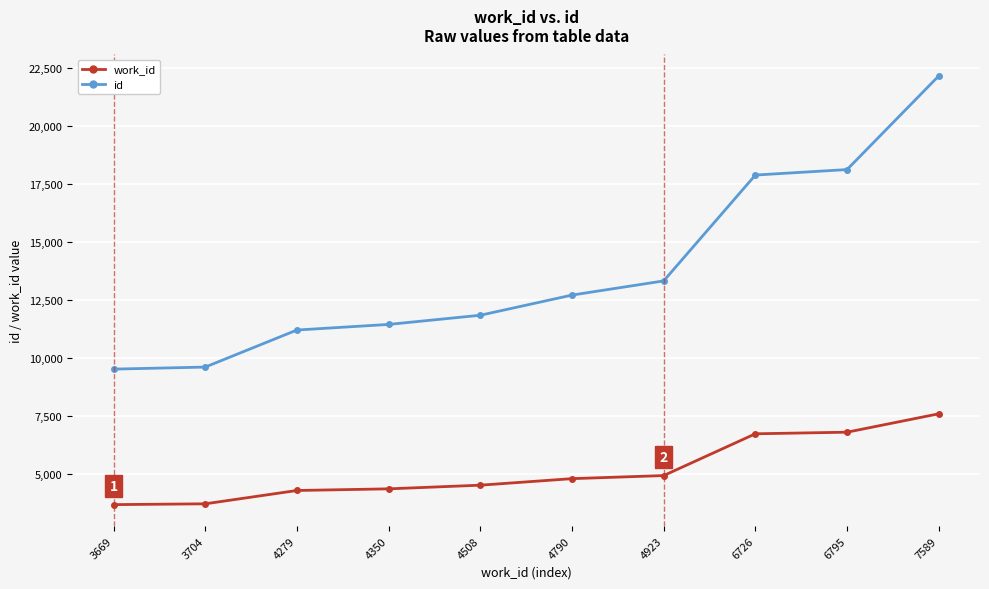

Which series has the largest total across all categories?

id